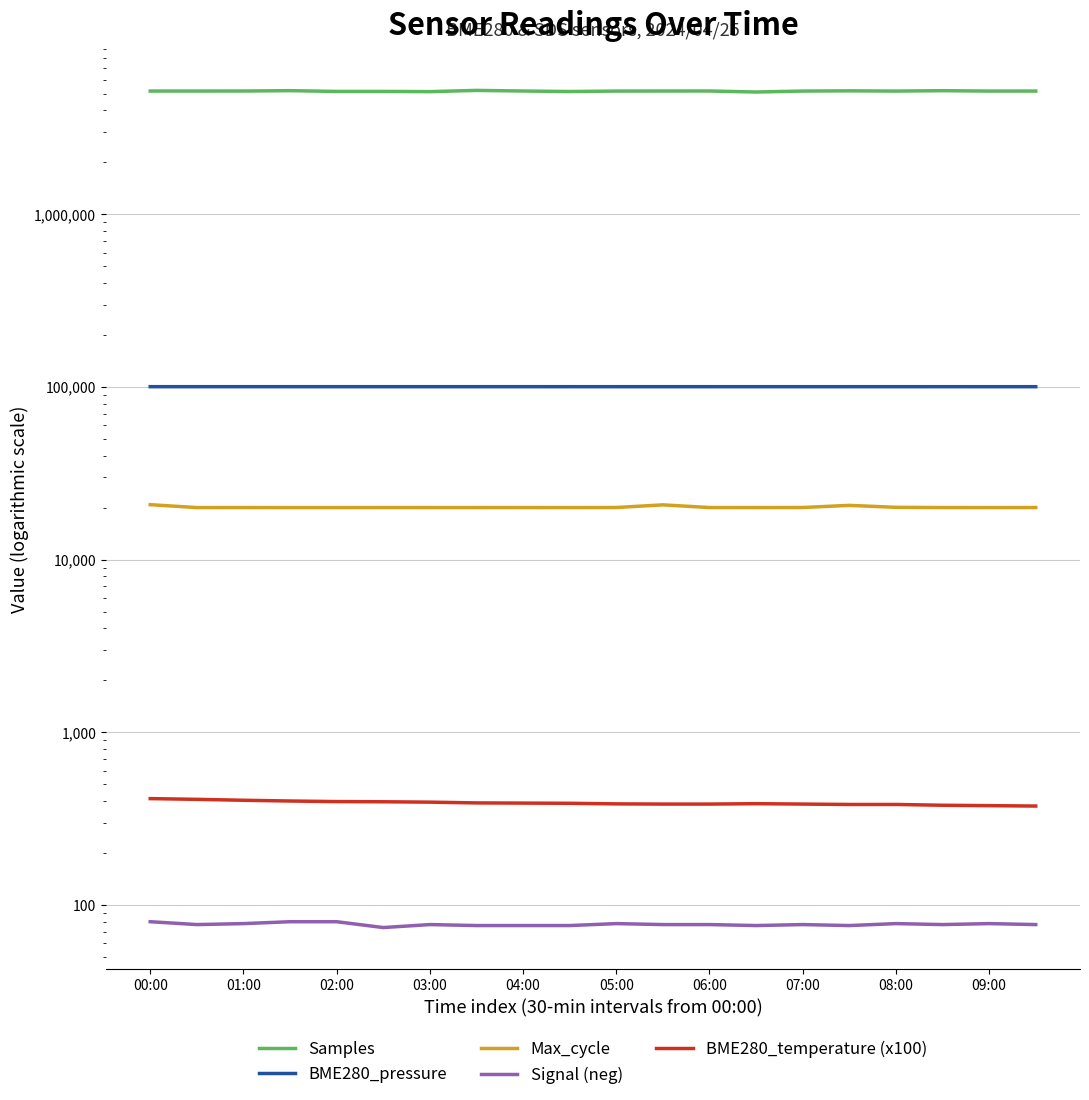

What is the average value of the Signal (neg) series?

77.2